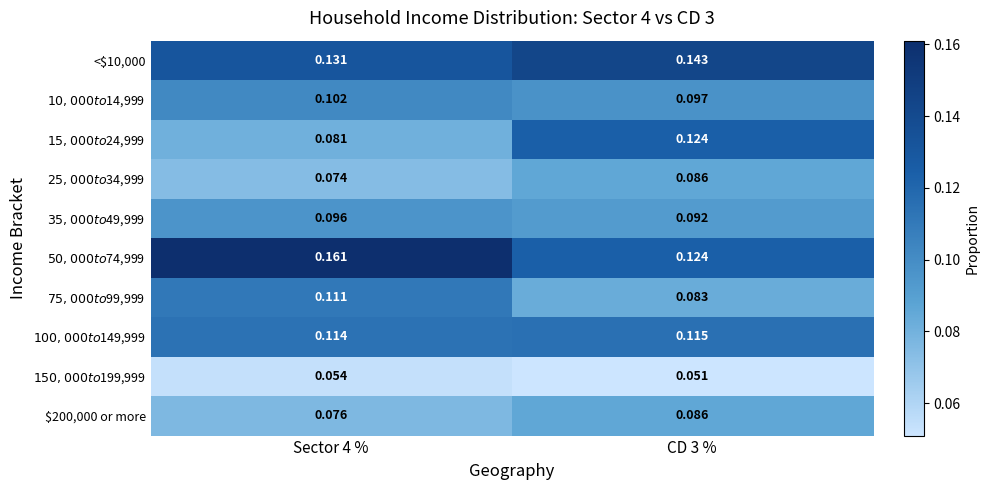

Reading left to right, list all the values displayed in this chart.

<$10,000: Sector 4 %=0.1	CD 3 %=0.1
$10,000 to $14,999: Sector 4 %=0.1	CD 3 %=0.1
$15,000 to $24,999: Sector 4 %=0.1	CD 3 %=0.1
$25,000 to $34,999: Sector 4 %=0.1	CD 3 %=0.1
$35,000 to $49,999: Sector 4 %=0.1	CD 3 %=0.1
$50,000 to $74,999: Sector 4 %=0.2	CD 3 %=0.1
$75,000 to $99,999: Sector 4 %=0.1	CD 3 %=0.1
$100,000 to $149,999: Sector 4 %=0.1	CD 3 %=0.1
$150,000 to $199,999: Sector 4 %=0.1	CD 3 %=0.1
$200,000 or more: Sector 4 %=0.1	CD 3 %=0.1